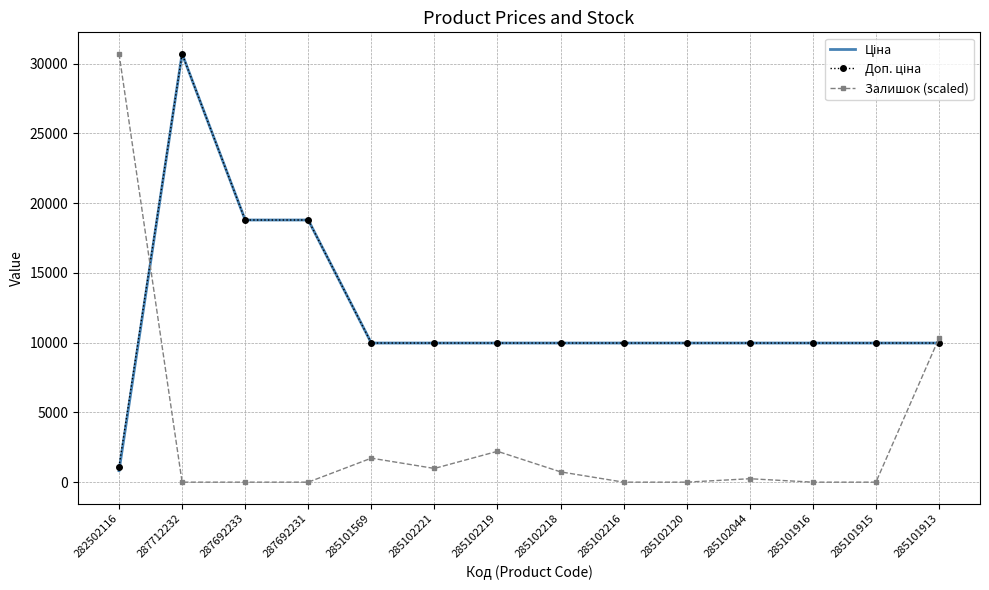

At which category is the sum across all series the highest?

287712232